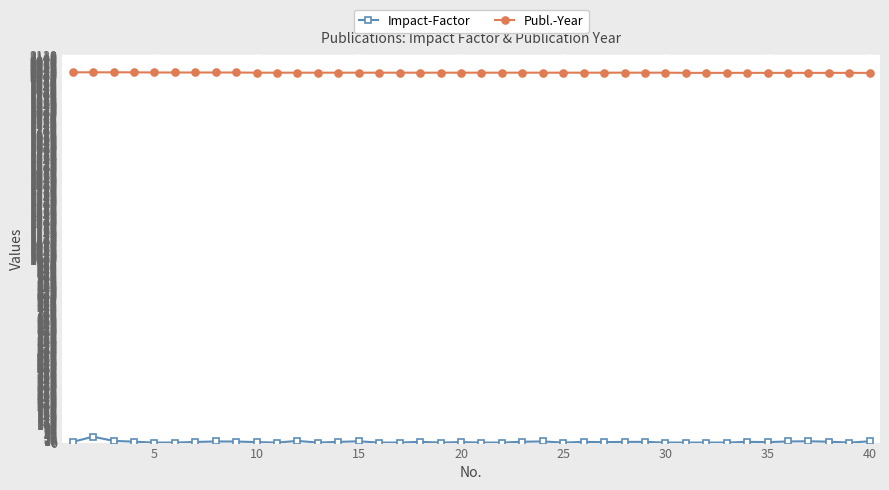

List the series in order of their overall mean, highest first.

Publ.-Year, Impact-Factor